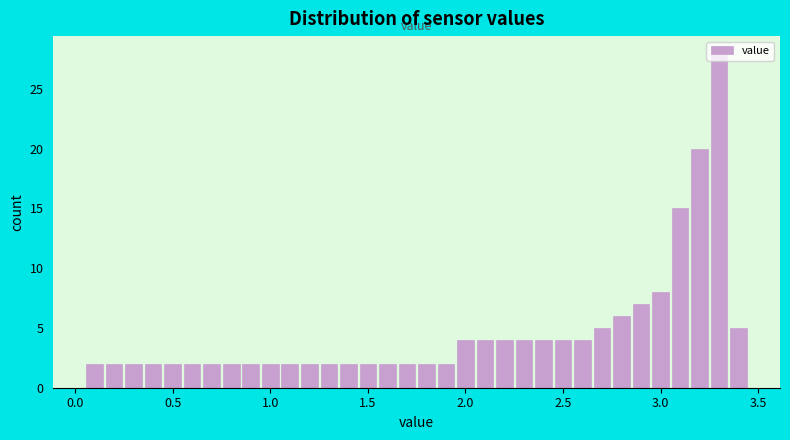

Read against the x-axis, roughly where is the centre of the tallest bar?

3.30